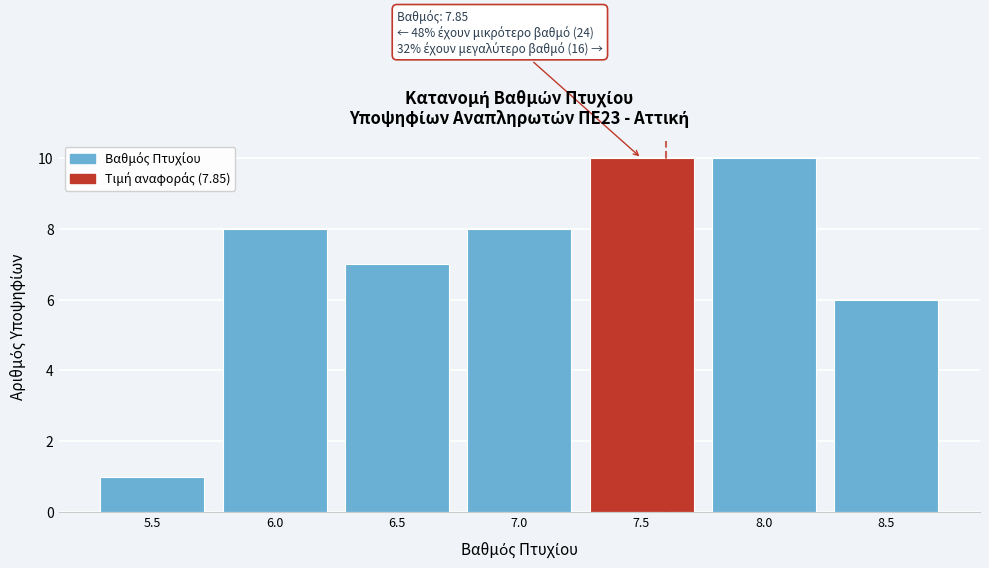

Reading left to right, transcribe all the data shown in this chart.

1	8	7	8	10	10	6